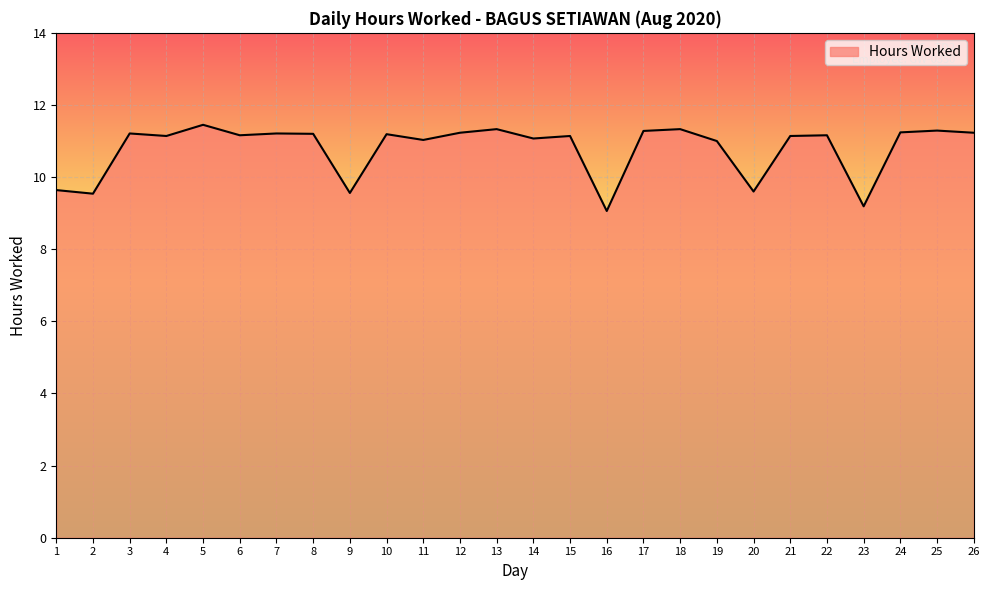

What is the smallest value displayed?

9.1